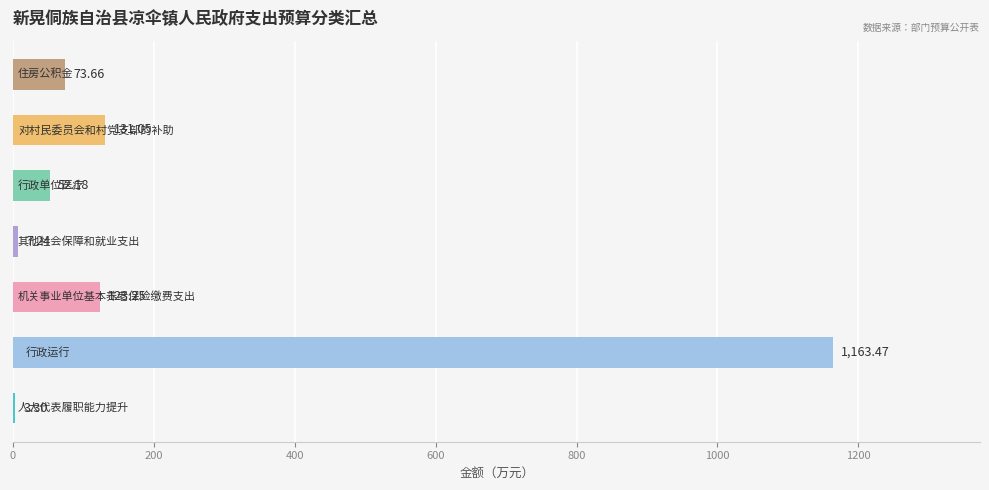

What is the sum of all values?

1554.2